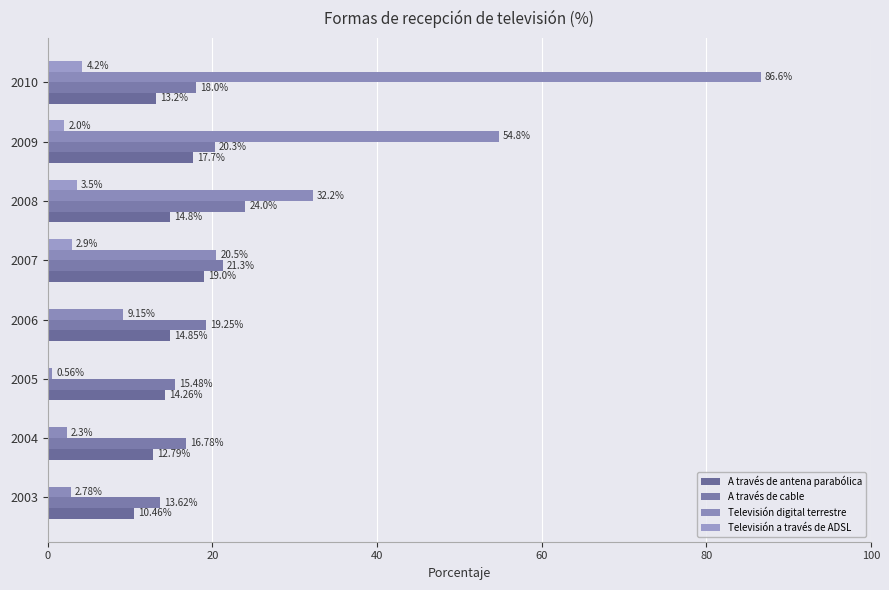

At which category is the sum across all series the highest?

2010